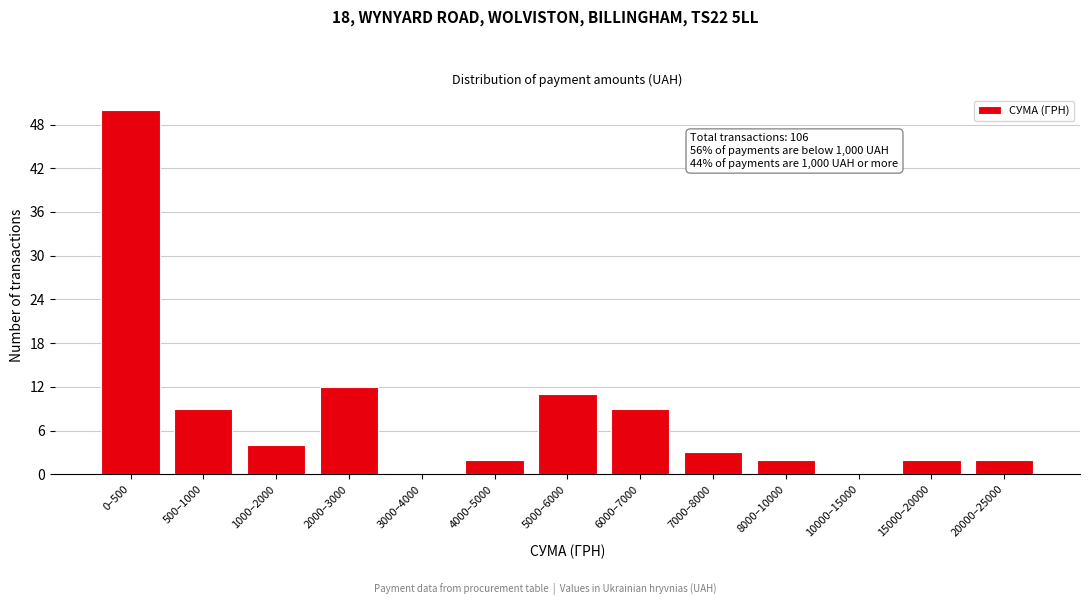

Reading left to right, list all the values displayed in this chart.

0–500=50	500–1000=9	1000–2000=4	2000–3000=12	3000–4000=0	4000–5000=2	5000–6000=11	6000–7000=9	7000–8000=3	8000–10000=2	10000–15000=0	15000–20000=2	20000–25000=2